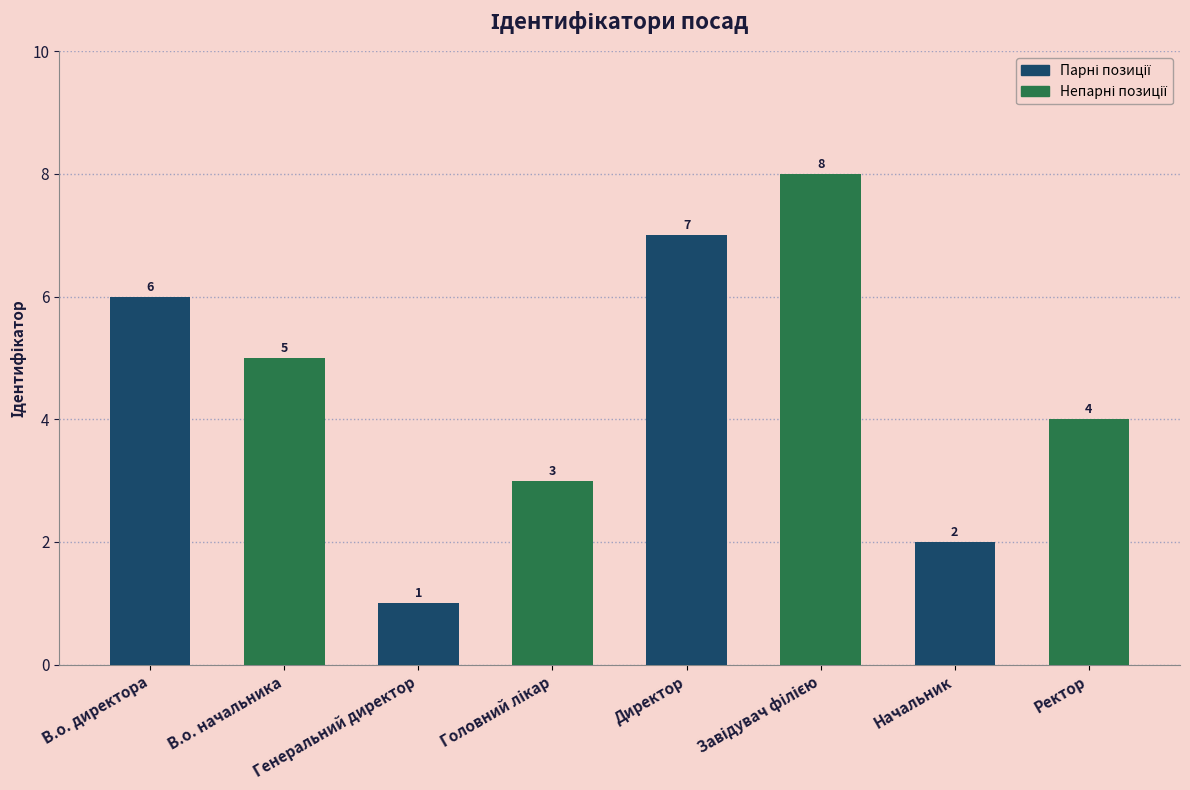

Count the values in the range 3 to 7.

5